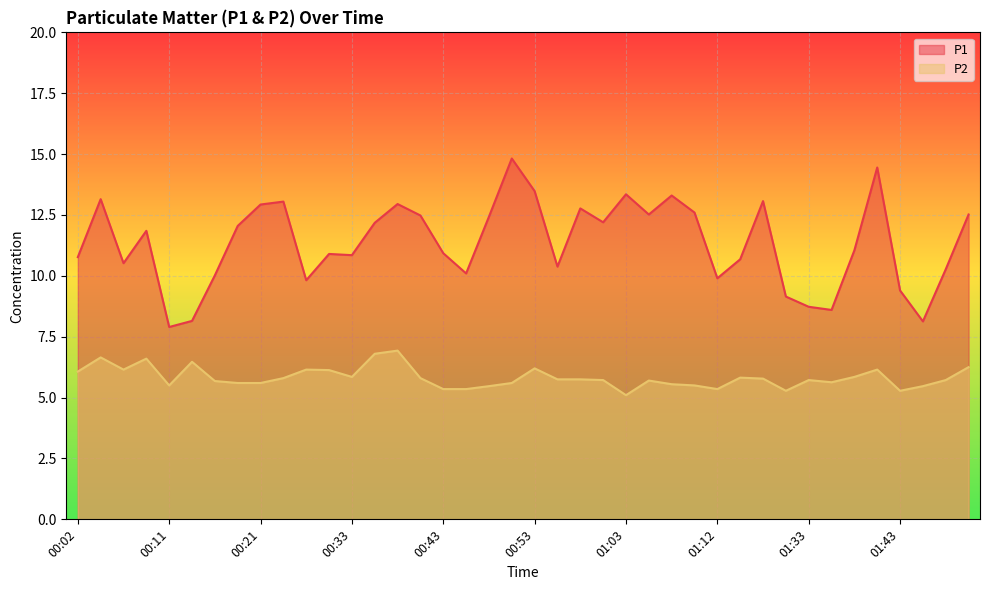

Reading right to left, transcribe all the data shown in this chart.

P1: 12.5	10.3	8.1	9.4	14.4	11.1	8.6	8.7	9.2	13.1	10.7	9.9	12.6	13.3	12.5	13.3	12.2	12.8	10.4	13.5	14.8	12.4	10.1	10.9	12.5	12.9	12.2	10.8	10.9	9.8	13.1	12.9	12.1	10.0	8.2	7.9	11.8	10.5	13.2	10.8
P2: 6.2	5.7	5.5	5.3	6.2	5.8	5.6	5.7	5.3	5.8	5.8	5.3	5.5	5.5	5.7	5.1	5.7	5.8	5.8	6.2	5.6	5.5	5.3	5.3	5.8	6.9	6.8	5.8	6.1	6.2	5.8	5.6	5.6	5.7	6.5	5.5	6.6	6.2	6.7	6.1